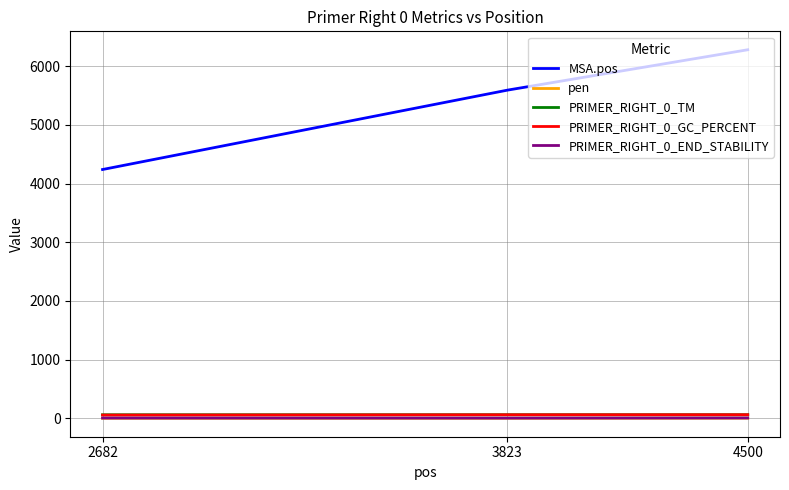

Count the number of categories in the chart.

3